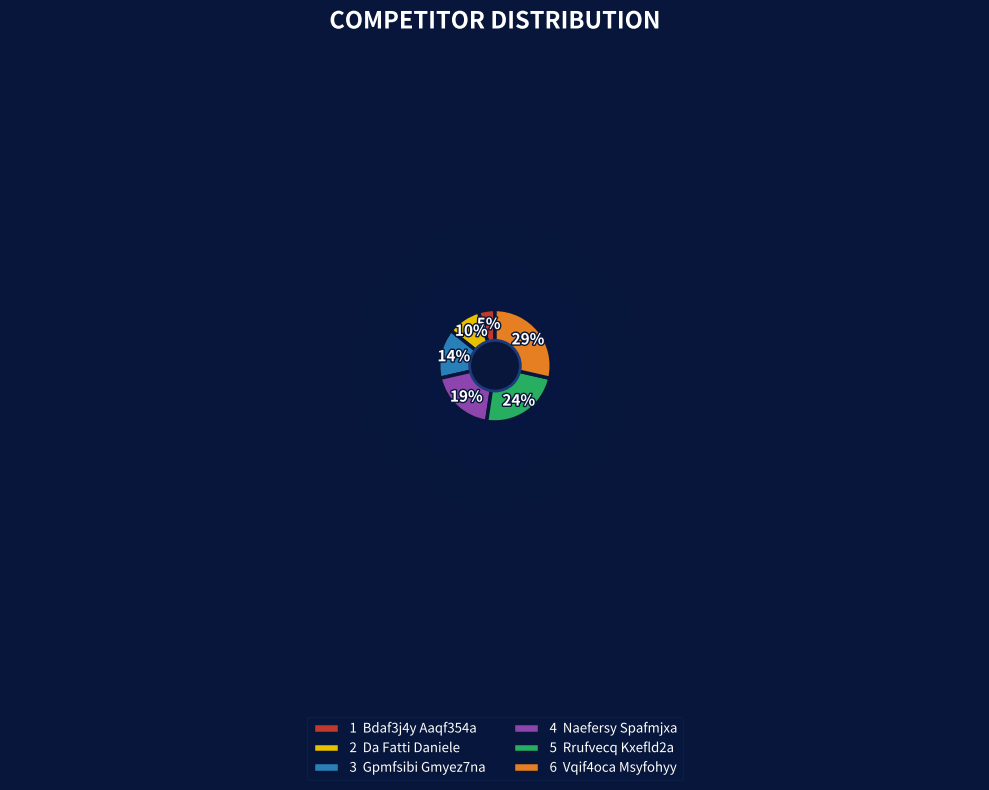

Does Rrufvecq Kxefld2a account for over 50% of the chart?

No